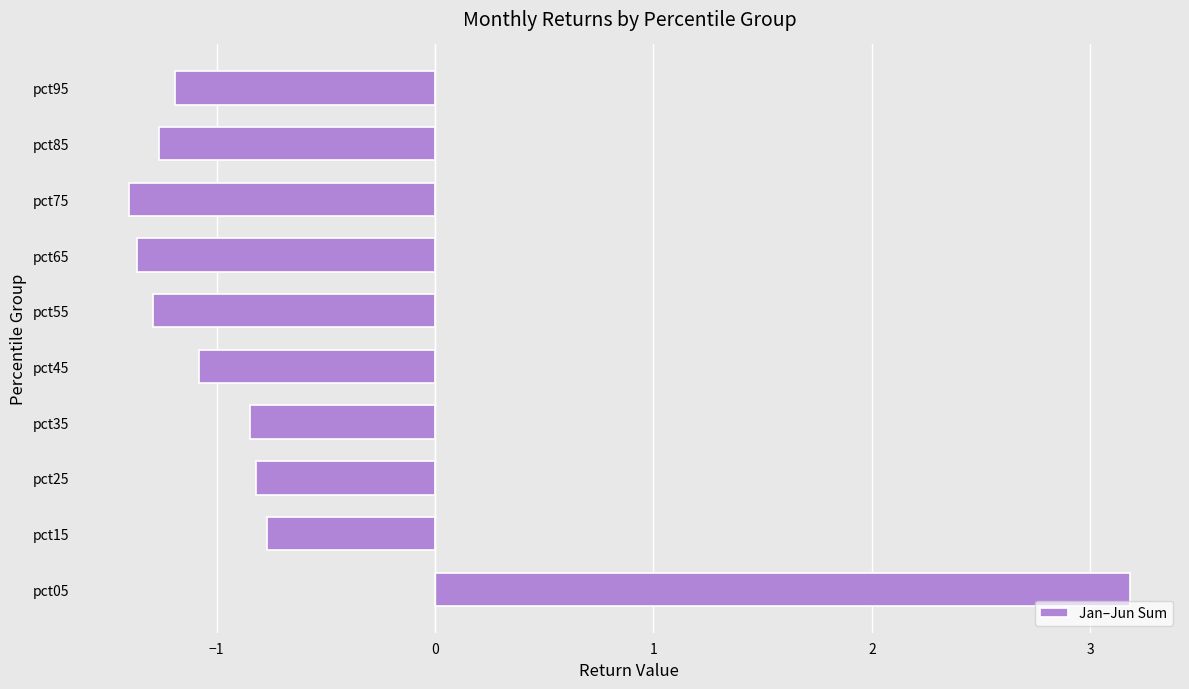

Where is the data nearest to the value 0?

pct15